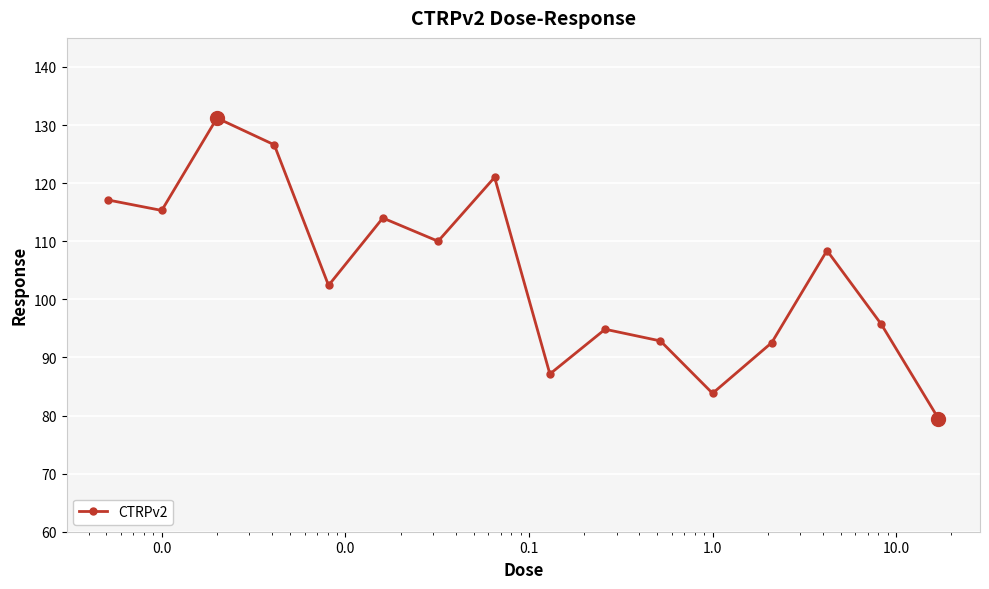

What is the difference between the maximum and minimum values?

51.7